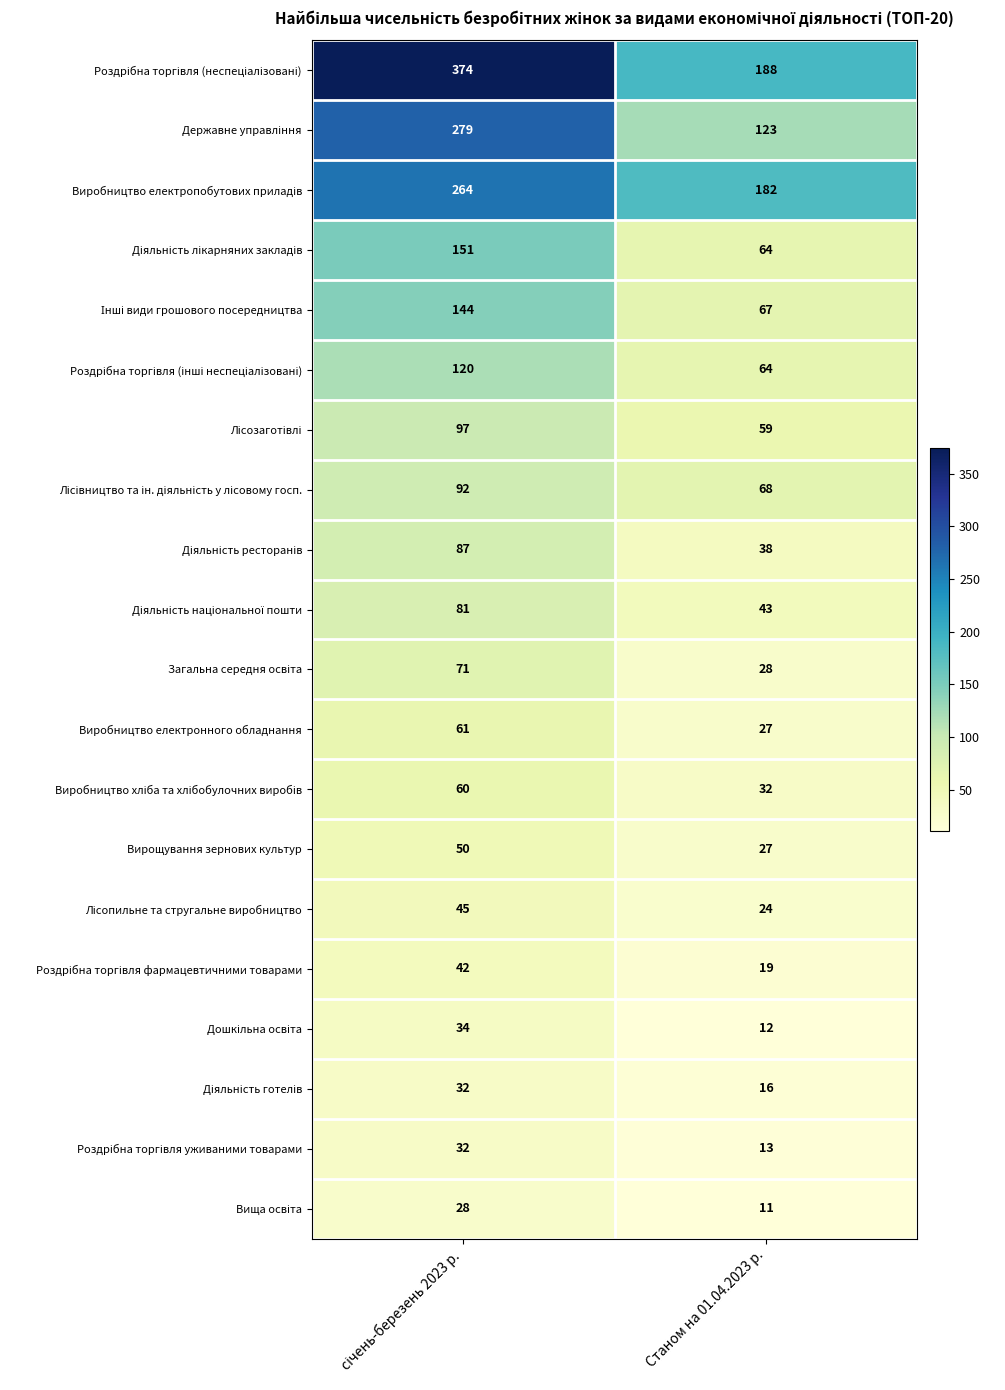

How many categories are shown in the chart?

2